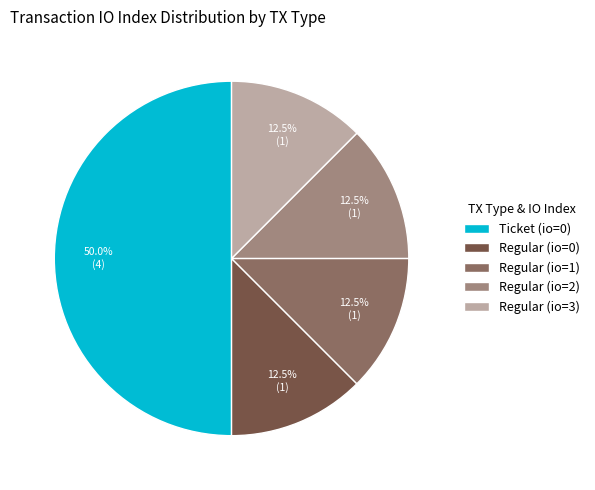

Count the number of slices in the pie.

5